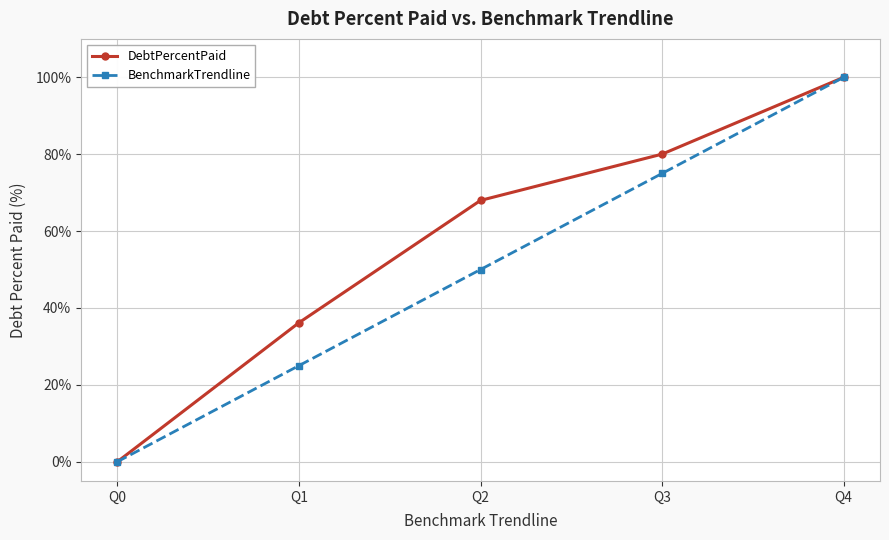

At which category does the chart reach its peak across all series?

Q4